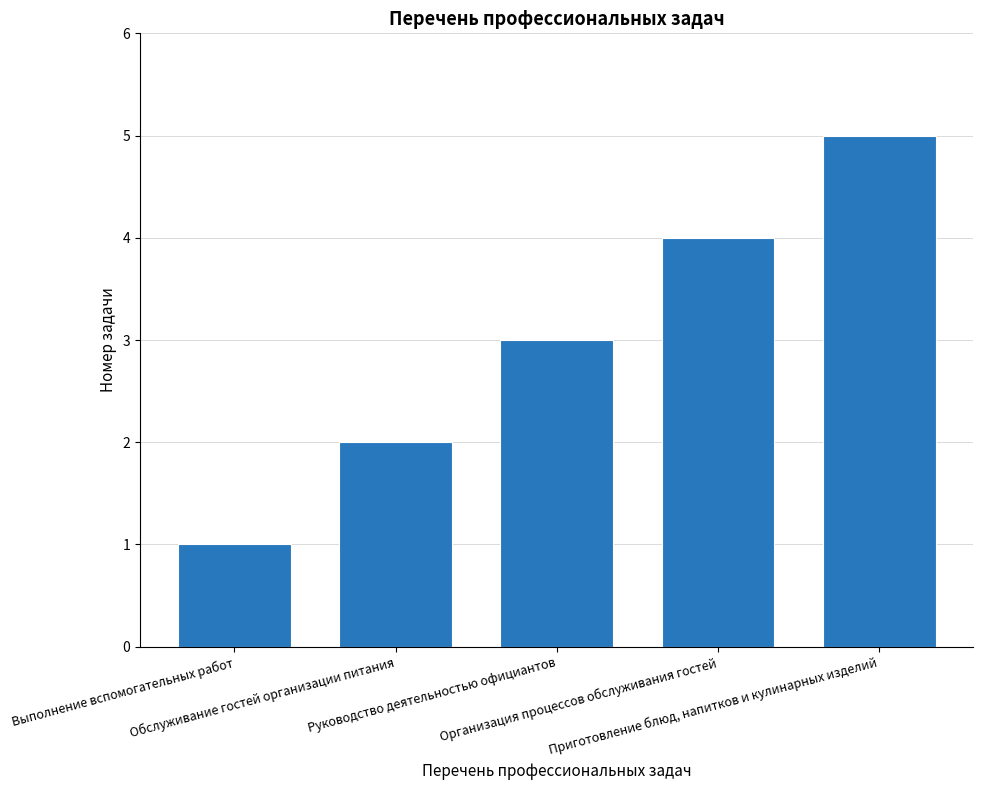

Reading left to right, extract all data points from this chart.

Выполнение вспомогательных работ=1	Обслуживание гостей организации питания=2	Руководство деятельностью официантов=3	Организация процессов обслуживания гостей=4	Приготовление блюд, напитков и кулинарных изделий=5